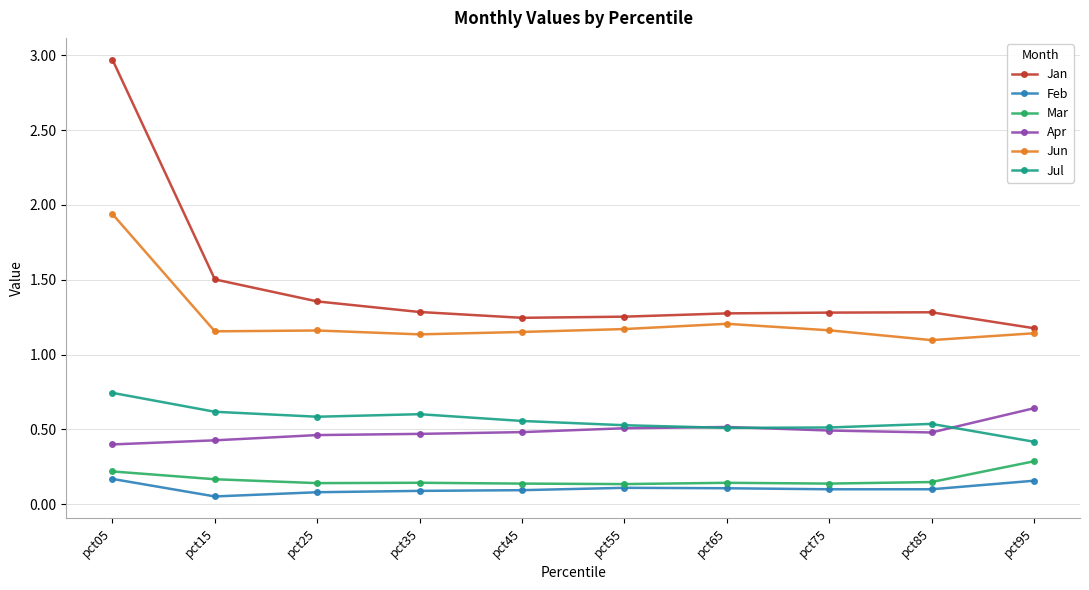

Where is Jul nearest to the value 0?

pct95